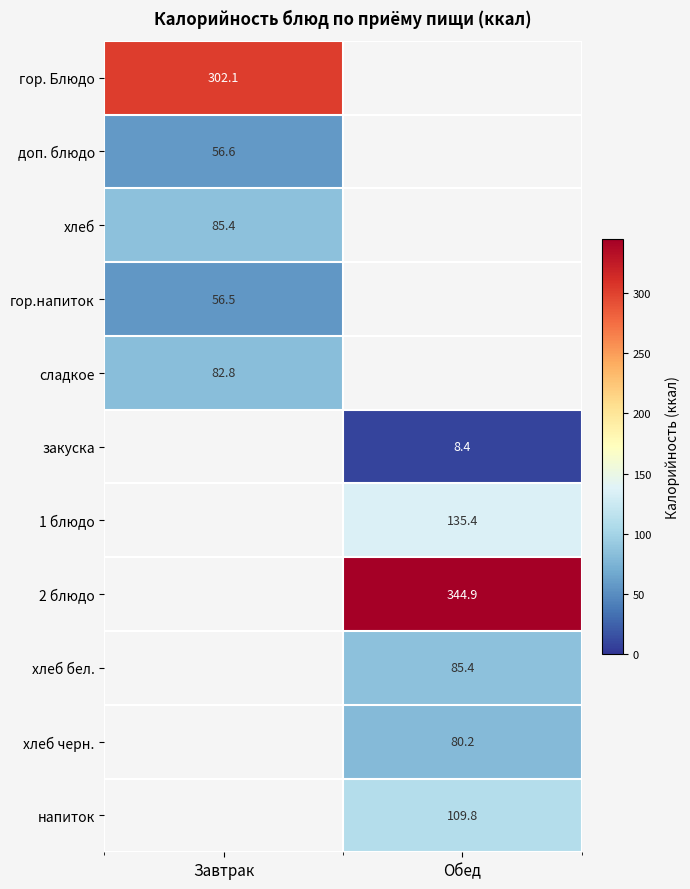

Which label corresponds to the smallest value in the chart?

Обед